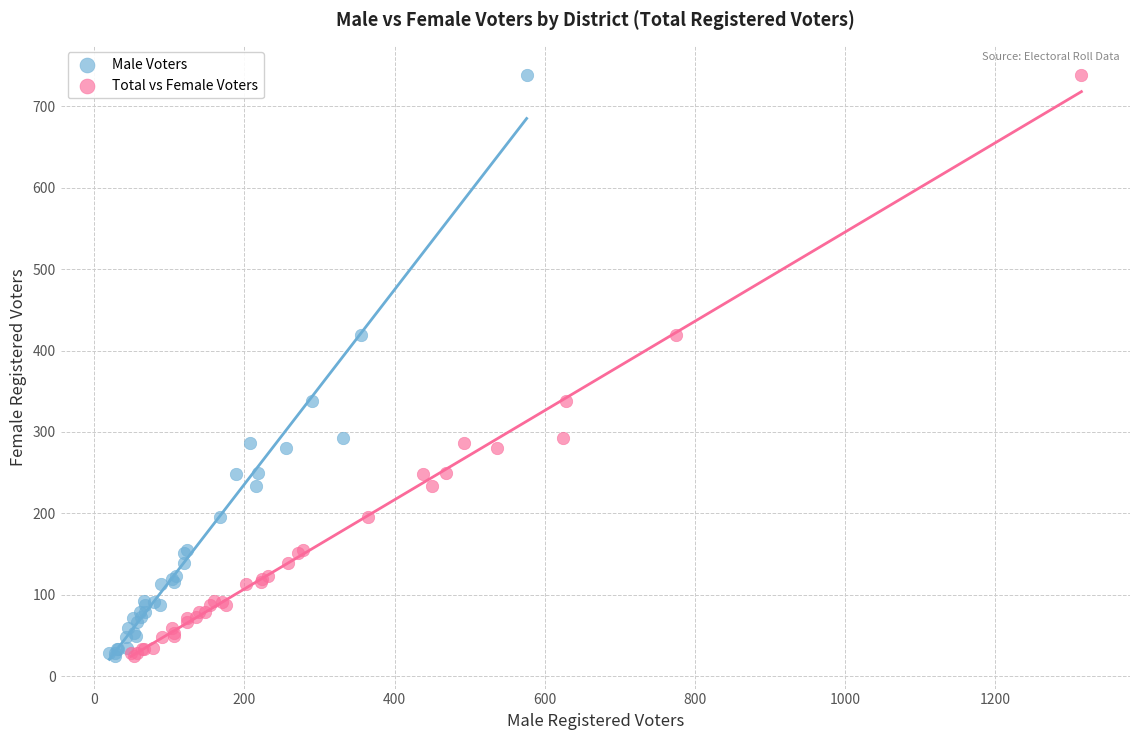

What are all the series names shown in the legend?

Male Voters, Total vs Female Voters